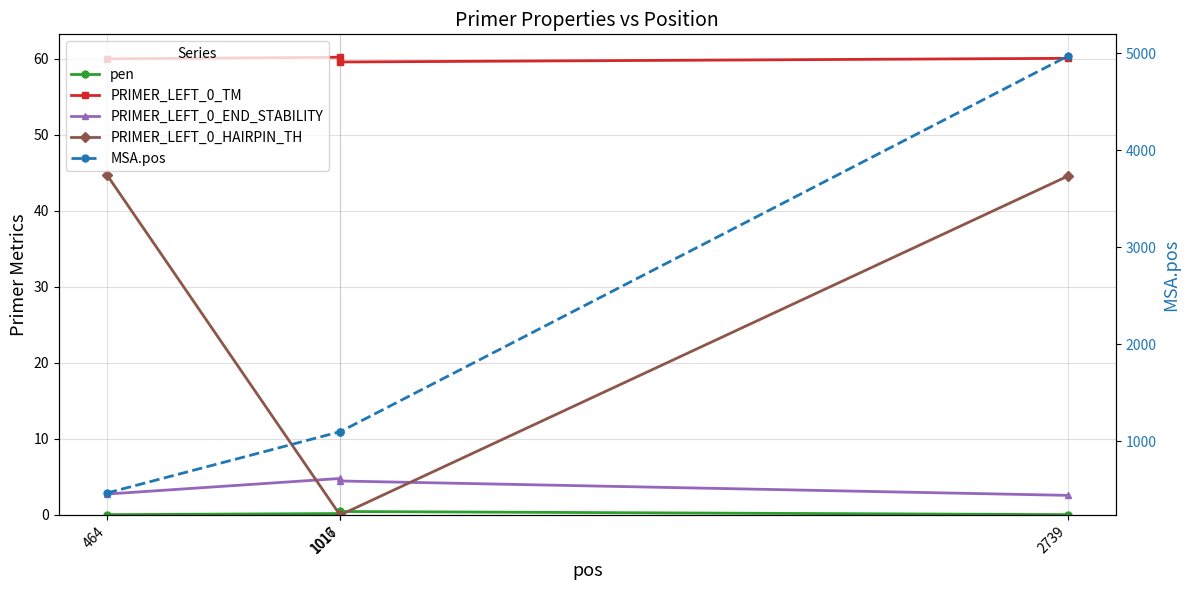

How many lines are shown in the chart?

5